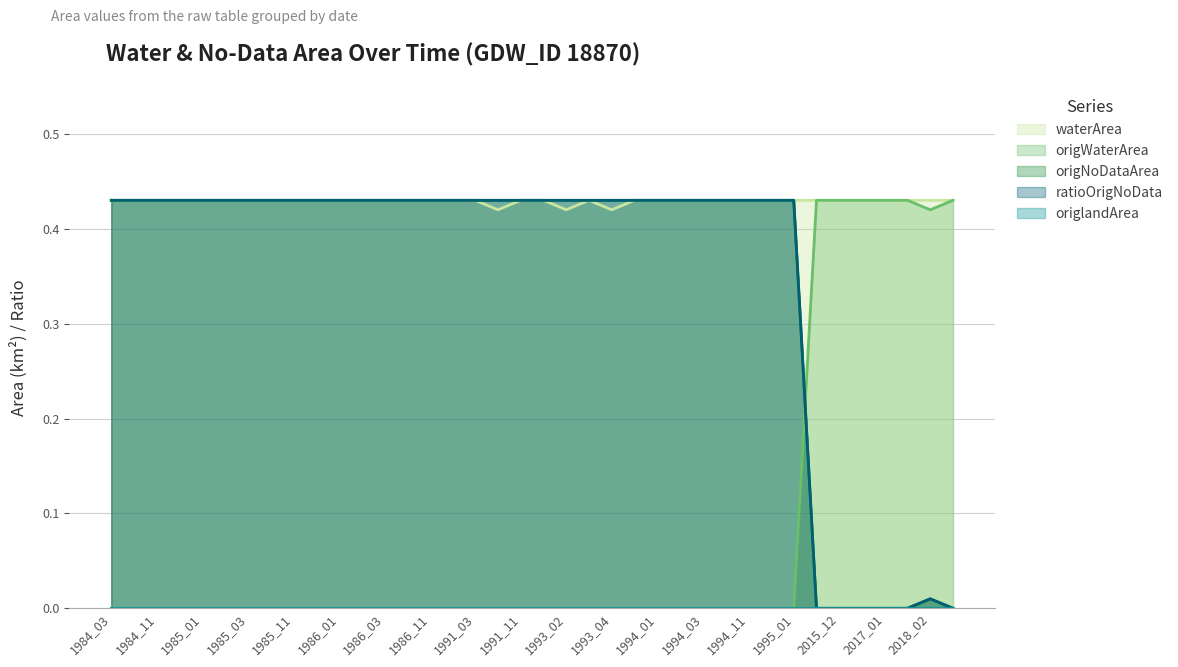

Does the chart display data point markers on the line(s)?

No